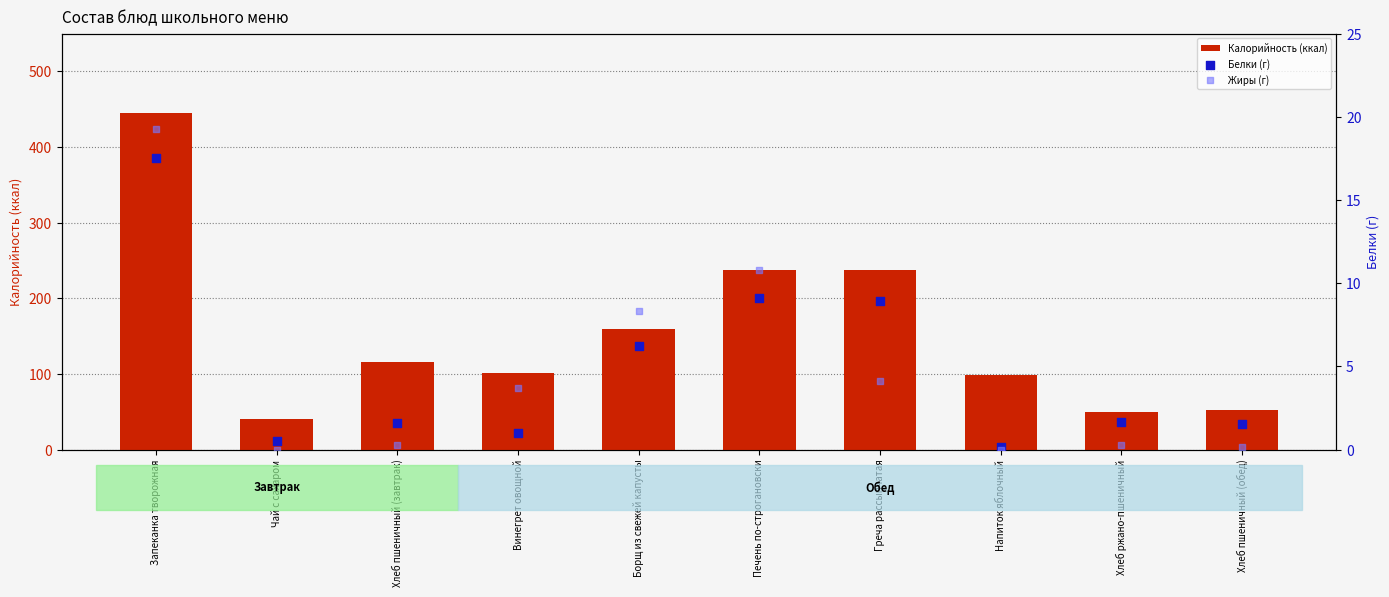

At how many categories does at least one series exceed 315?

1